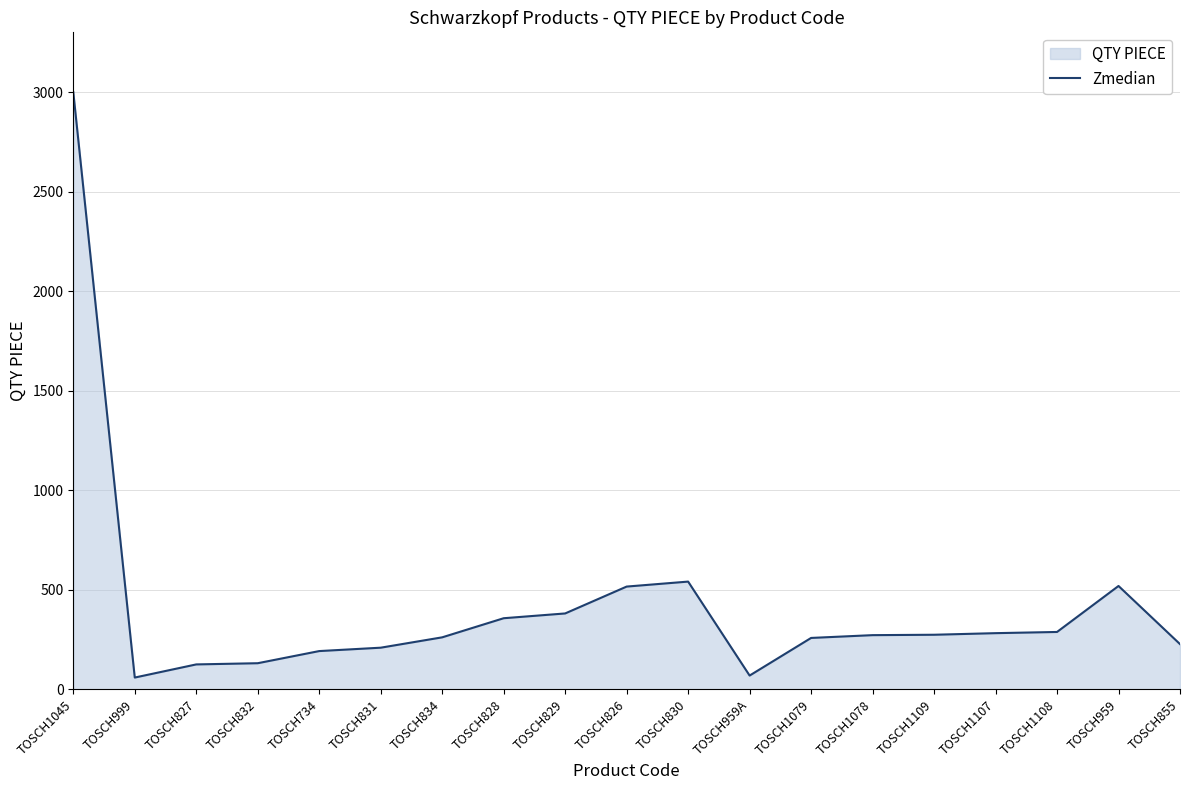

Reading left to right, transcribe all the data shown in this chart.

TOSCH1045=3000	TOSCH999=59	TOSCH827=125	TOSCH832=131	TOSCH734=192	TOSCH831=209	TOSCH834=261	TOSCH828=357	TOSCH829=381	TOSCH826=516	TOSCH830=541	TOSCH959A=69	TOSCH1079=258	TOSCH1078=272	TOSCH1109=274	TOSCH1107=282	TOSCH1108=288	TOSCH959=519	TOSCH855=227